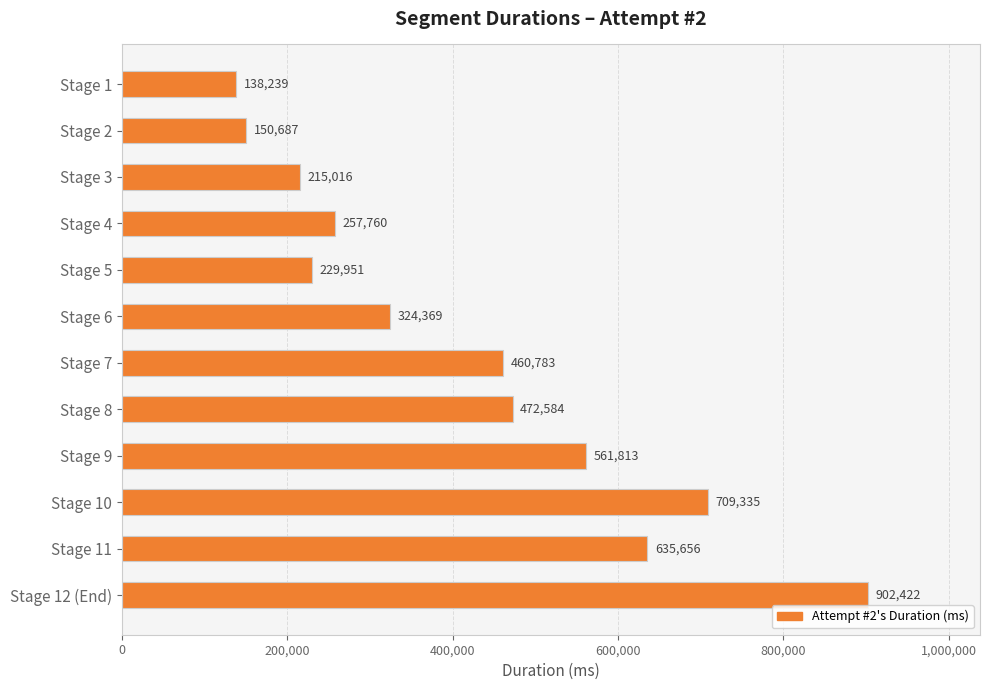

Count the number of categories in the chart.

12